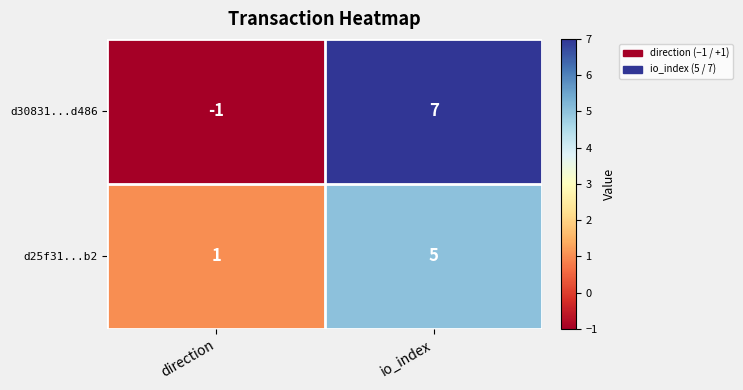

Which category has the lowest value across all series?

direction